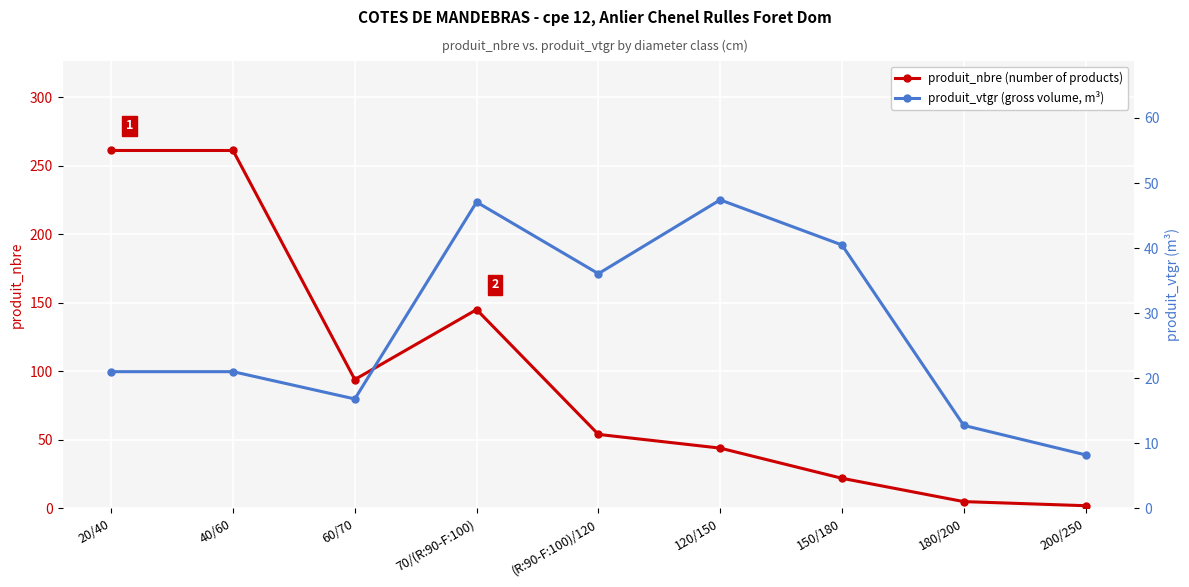

Reading left to right, list all the values displayed in this chart.

produit_nbre (number of products): 261.0	261.0	94.0	145.0	54.0	44.0	22.0	5.0	2.0
produit_vtgr (gross volume, m³): 21.0	21.0	16.8	47.1	36.1	47.4	40.5	12.8	8.2